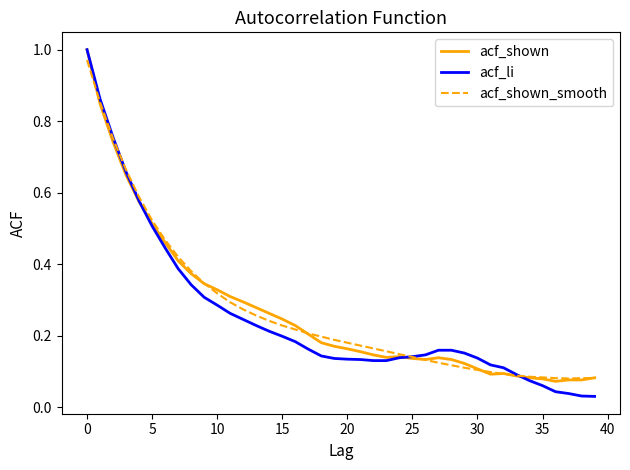

How many lines are shown in the chart?

3